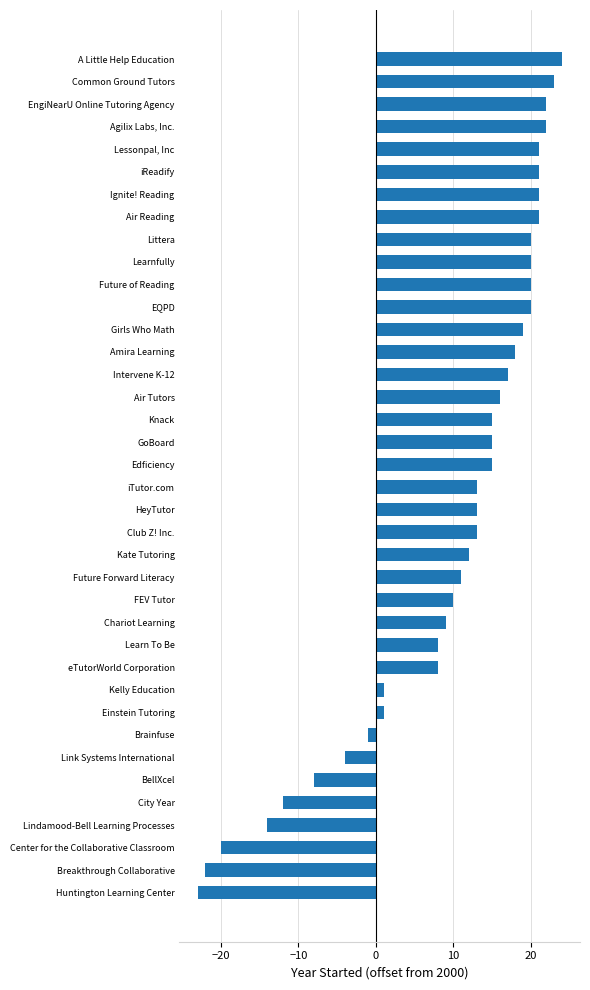

What is the greatest value displayed?

24